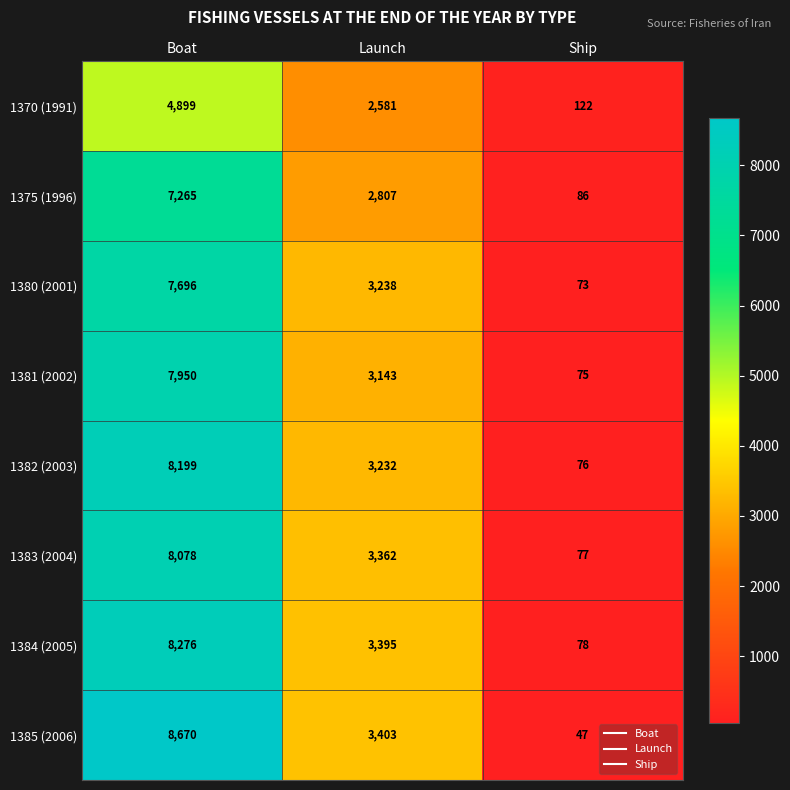

Count the number of data series in this chart.

8